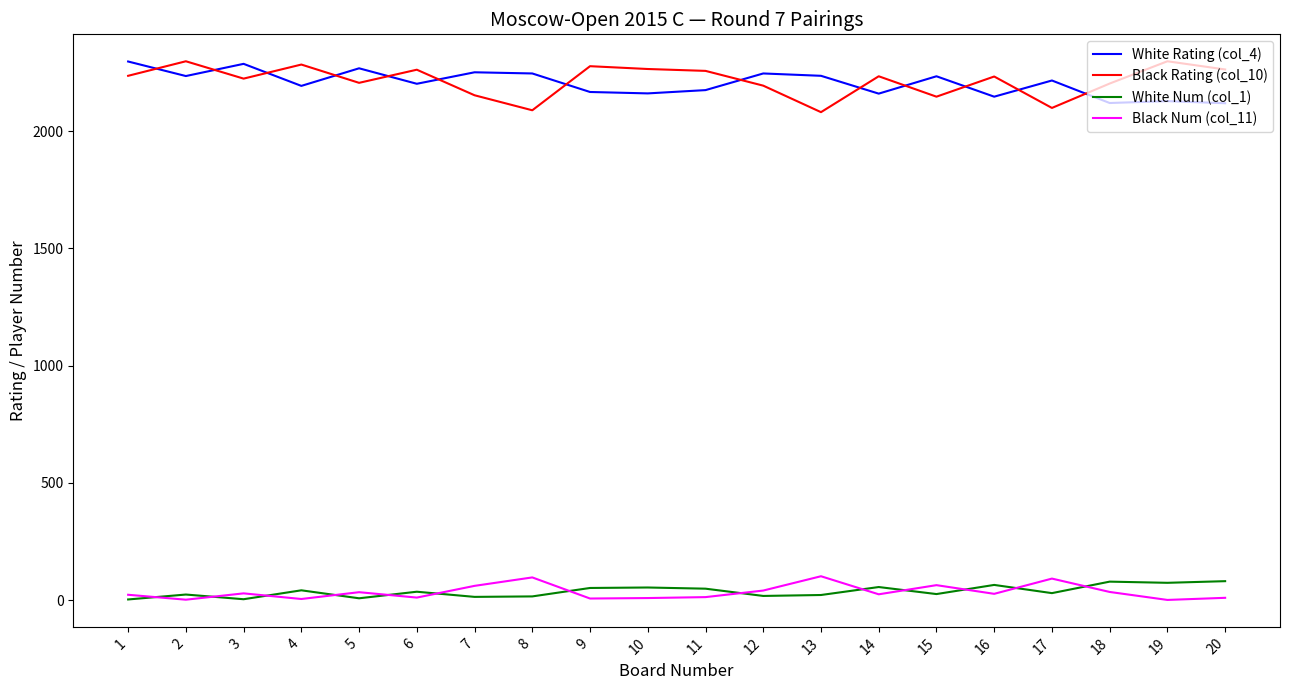

True or false: Black Rating (col_10) has more than 0 points higher than both neighbors.

True